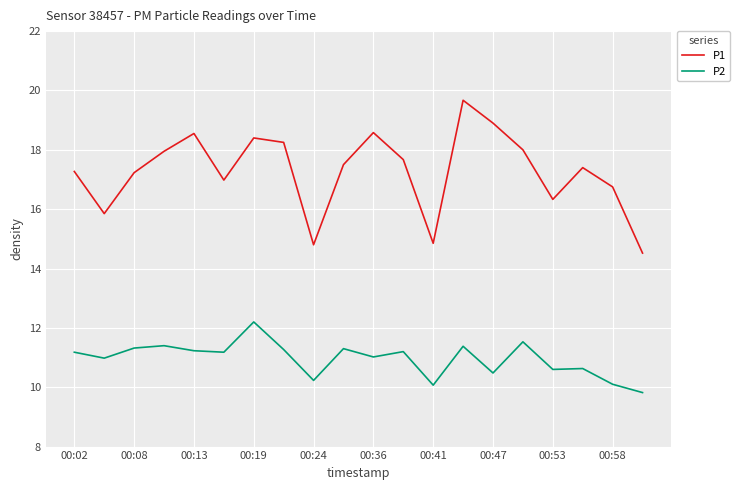

True or false: P1 and P2 intersect in this chart.

False